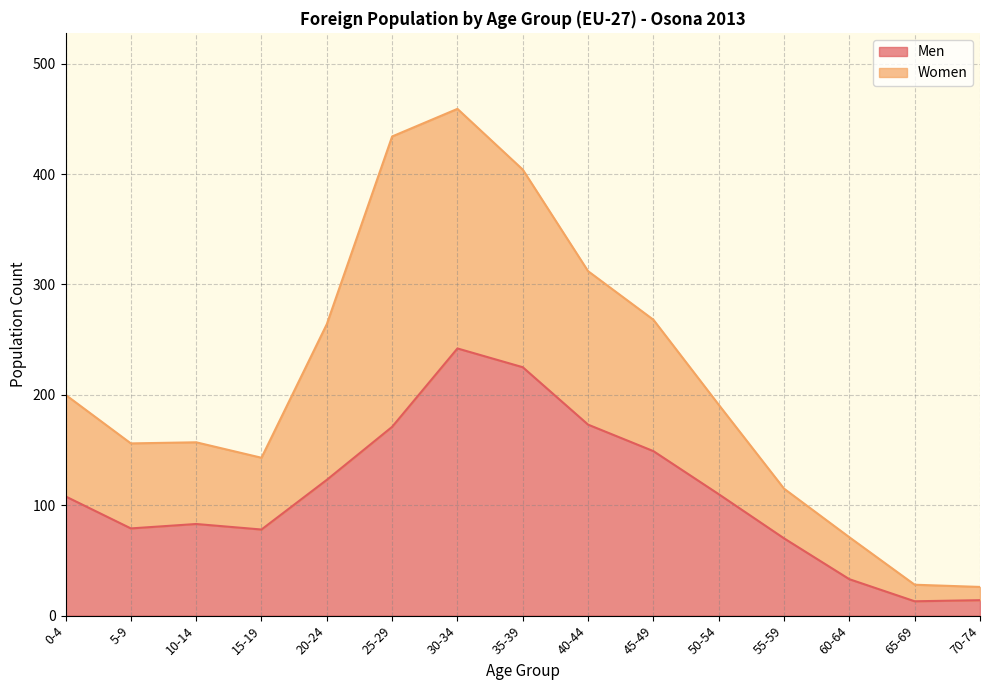

Reading right to left, what are all the values shown in this chart?

14	13	33	70	110	149	173	225	242	171	123	78	83	79	108